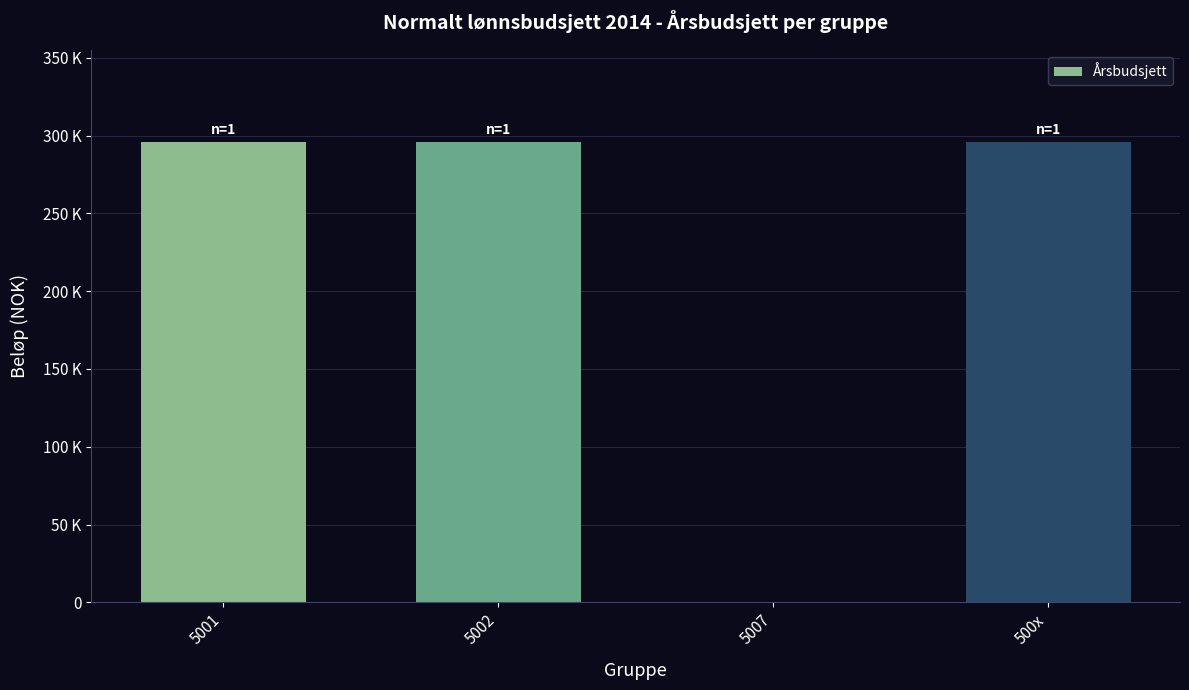

Rank the categories by value from highest to lowest.

5001, 5002, 500x, 5007